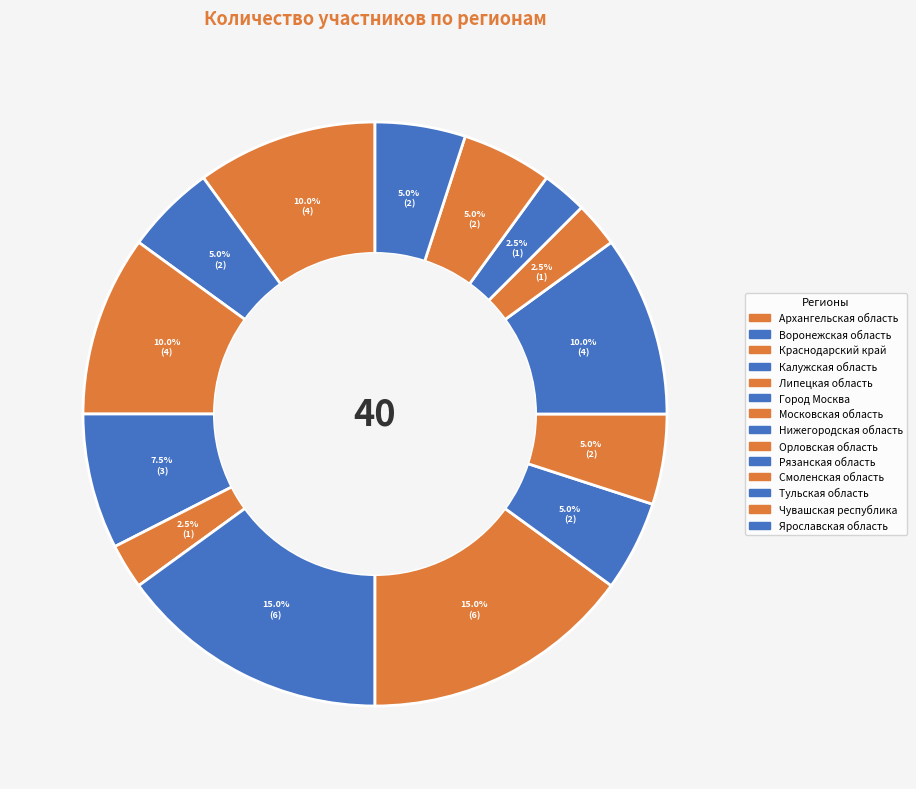

How many segments does this pie chart have?

14